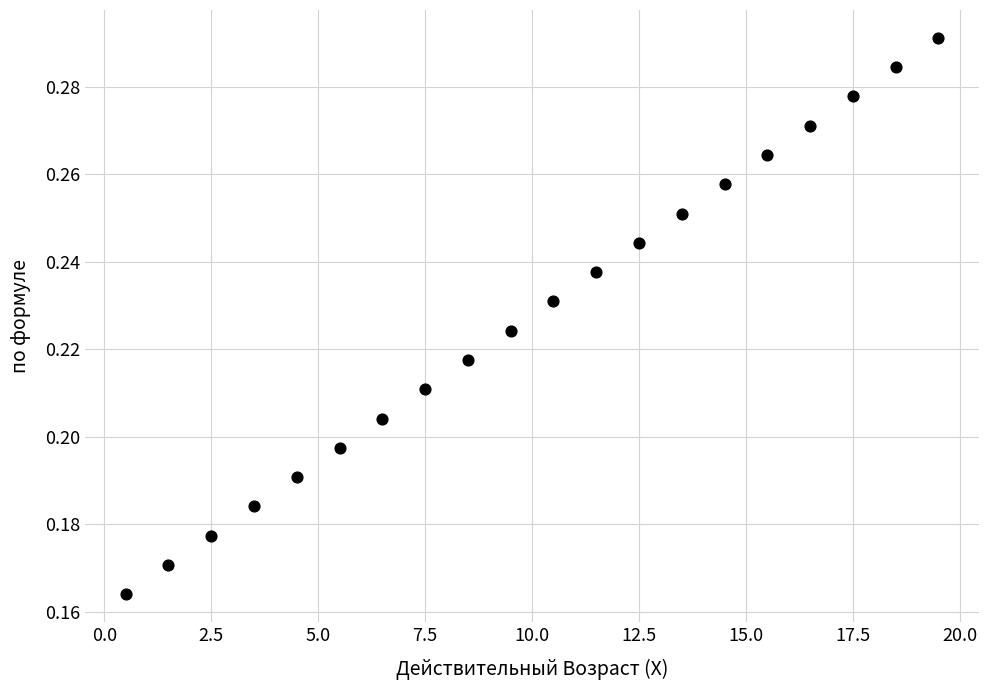

What is the range of X values (max minus min)?

19.0